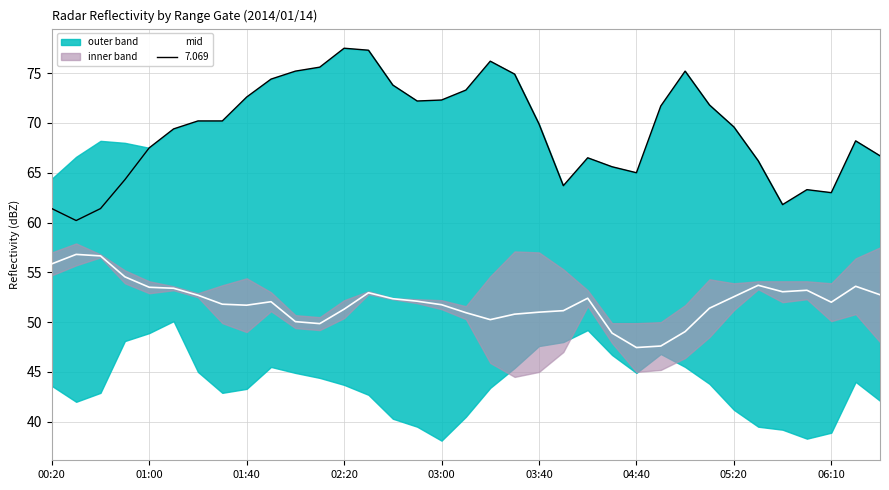

What is the difference between the maximum and second lowest values?

9.2